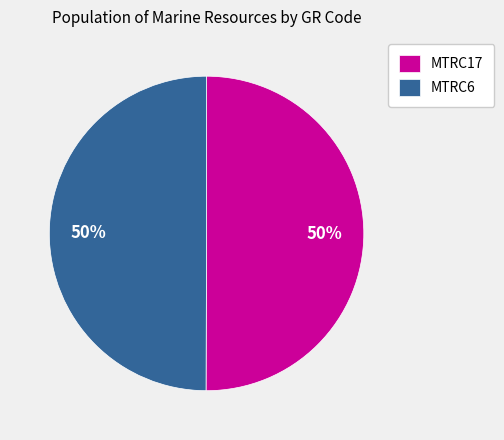

What is the ratio of the value at MTRC6 to the value at MTRC17?

1.0